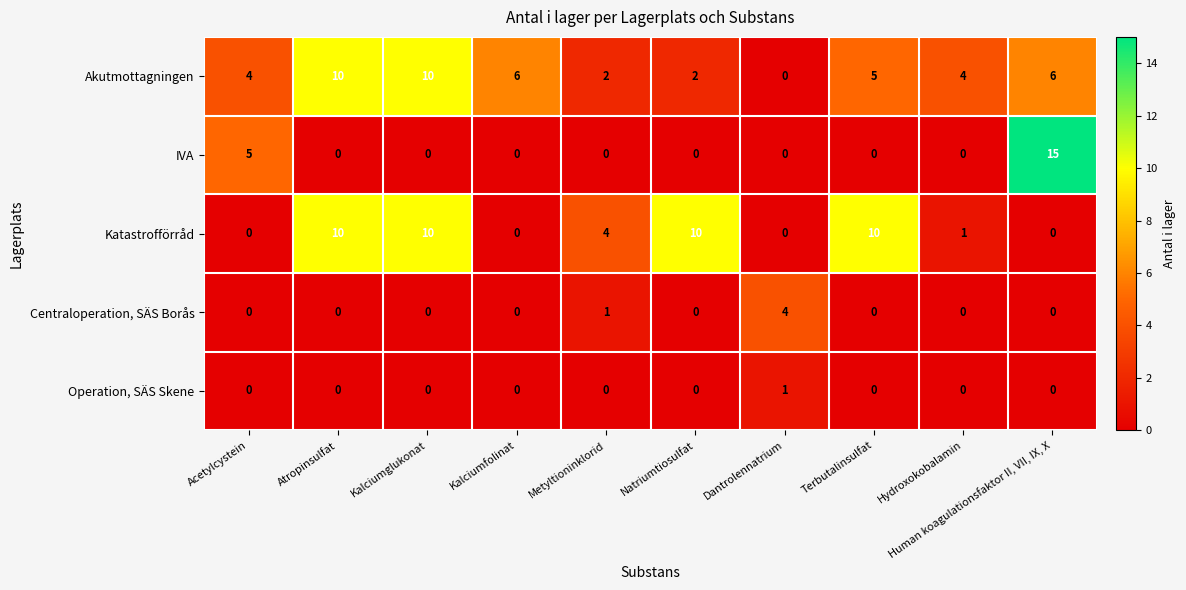

How many values in the Centraloperation, SÄS Borås series exceed 0?

2